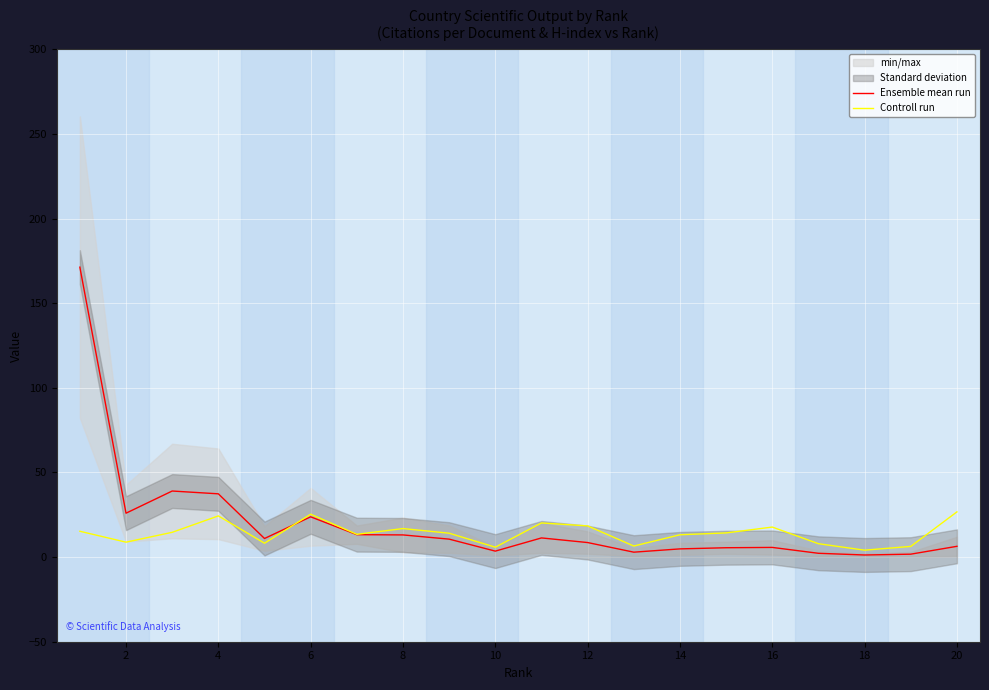

What is the highest value of the Controll run series?

26.7